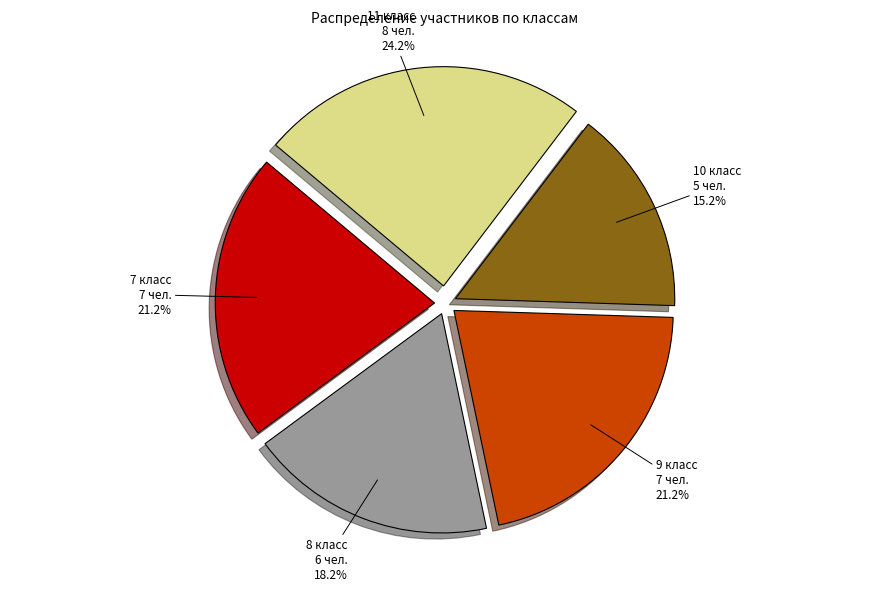

Which slice is the smallest?

10 класс